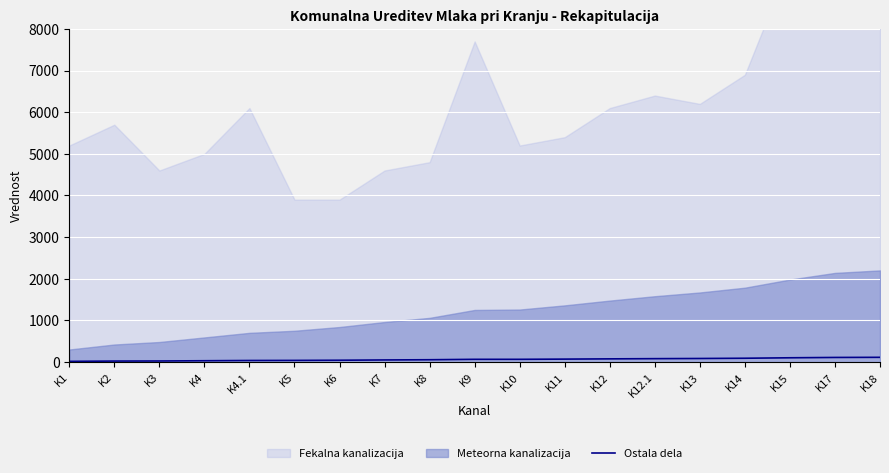

Read the value at K7, to the nearest 5.

50